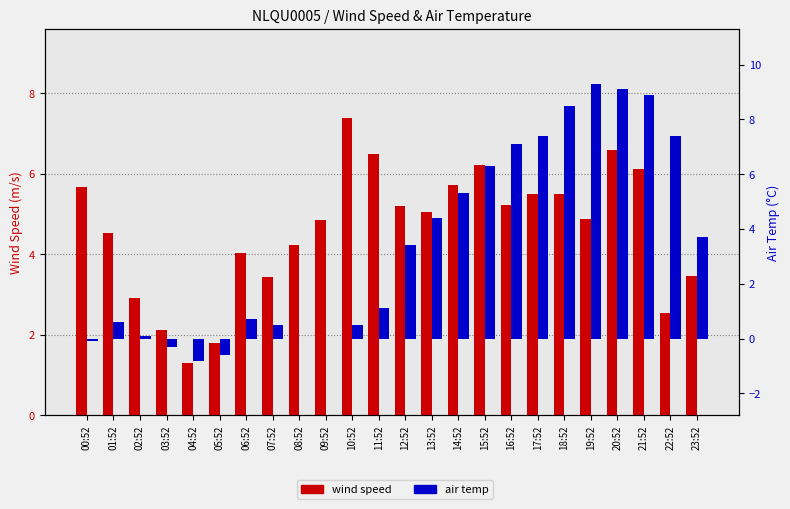

How many values in air temp are below zero?

4